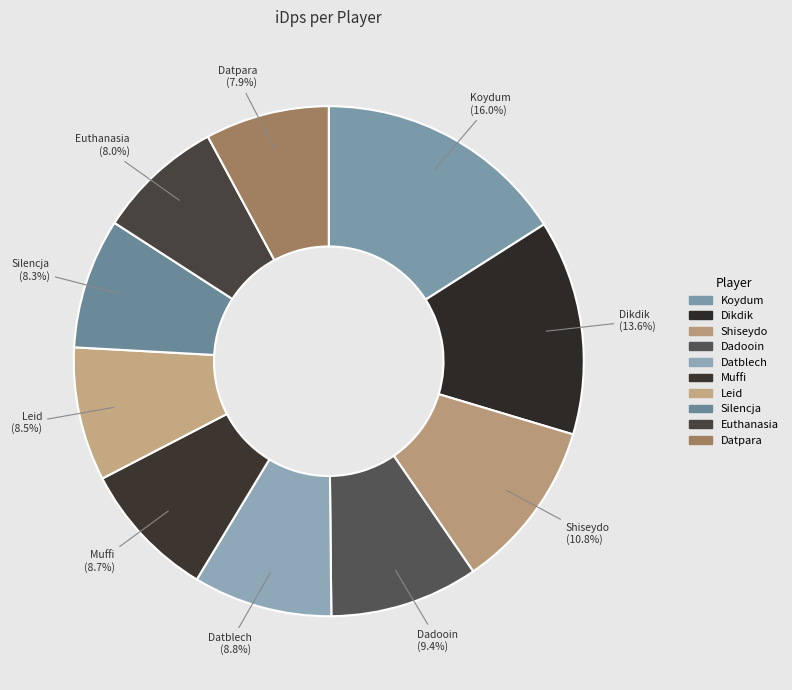

Which has a higher value, Shiseydo or Silencja?

Shiseydo